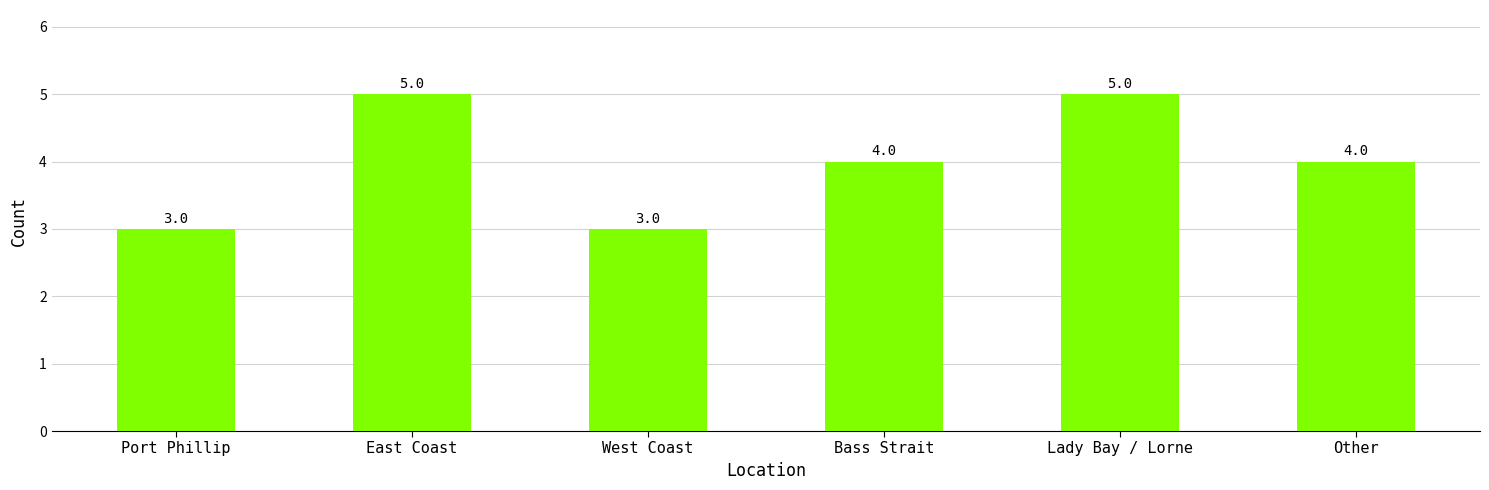

Read the value at West Coast.

3